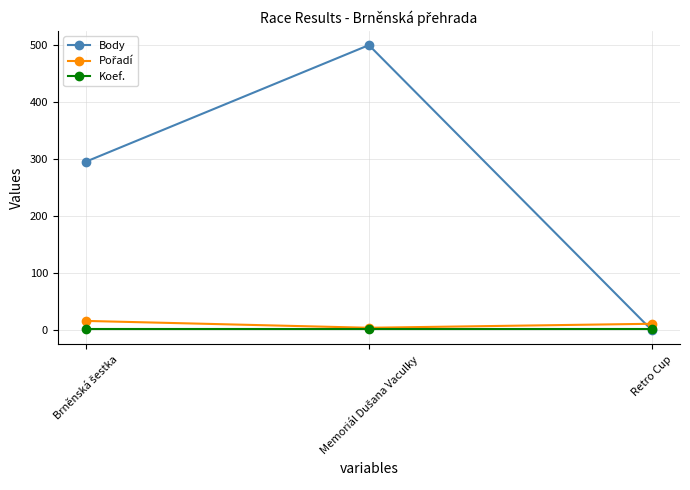

The Body series shows 0 at Retro Cup. True or false?

True